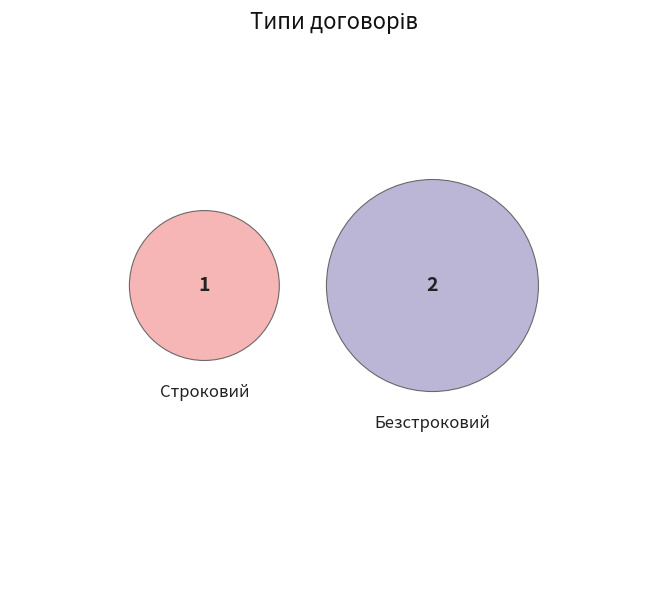

Does any single category account for the majority?

Yes